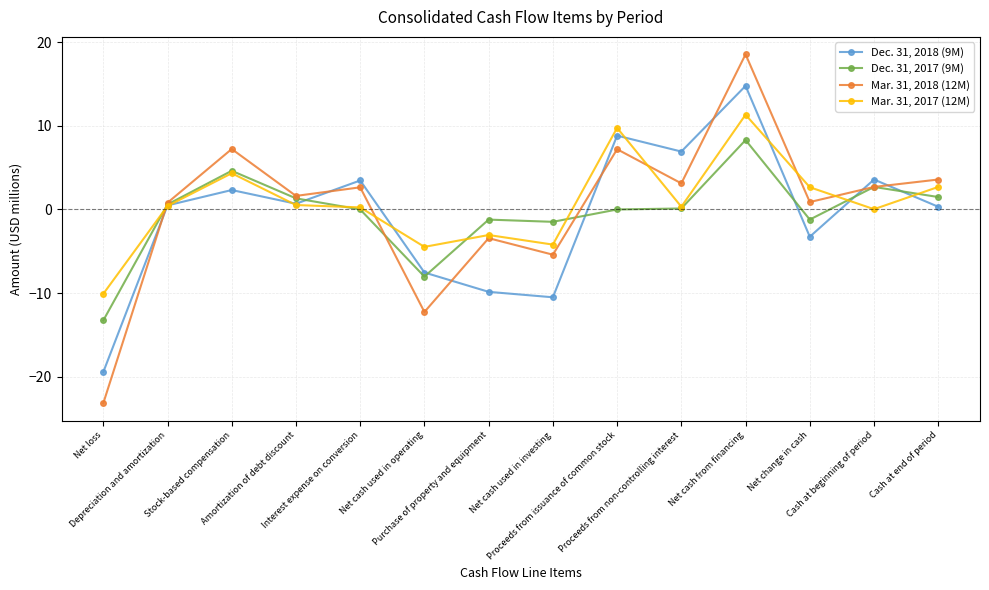

At which category is the sum across all series the highest?

Net cash from financing